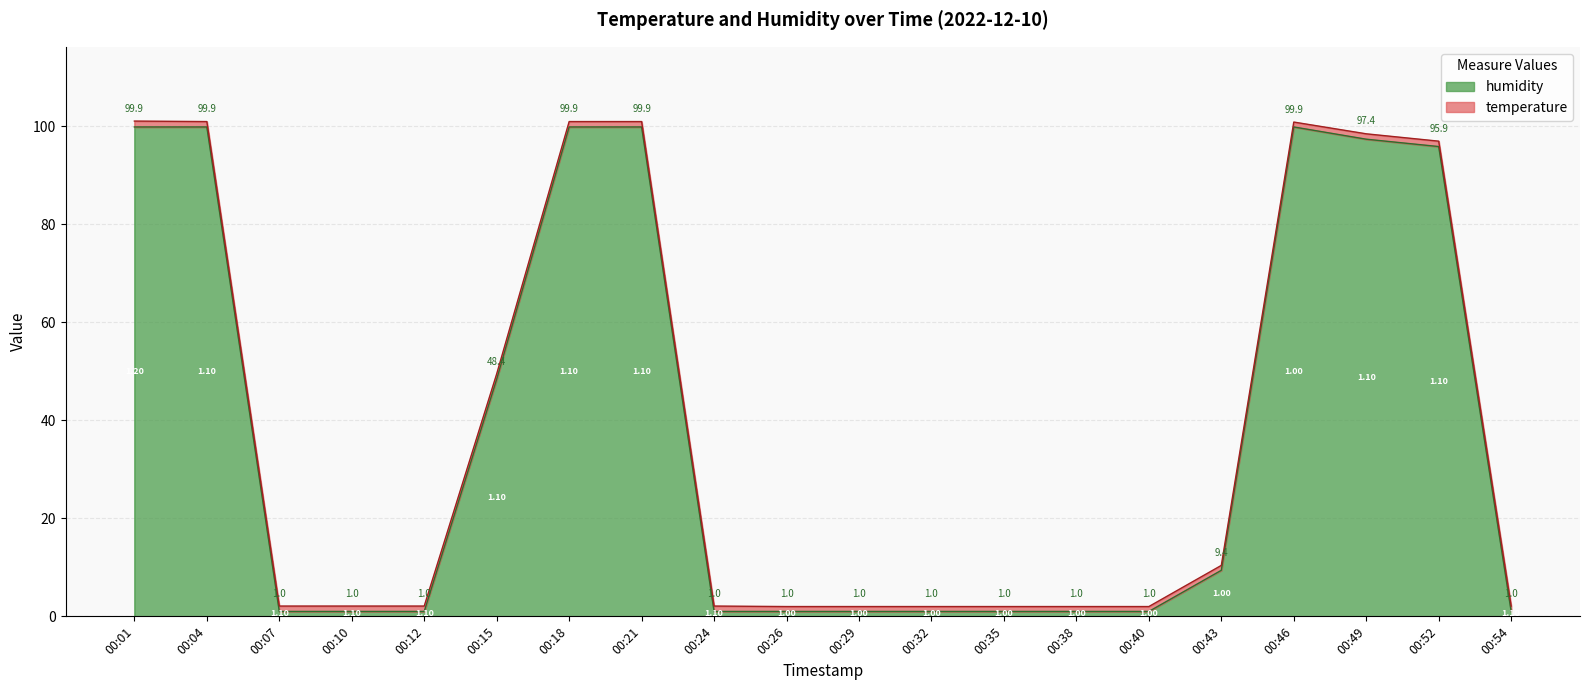

At which category does the chart reach its peak across all series?

00:01